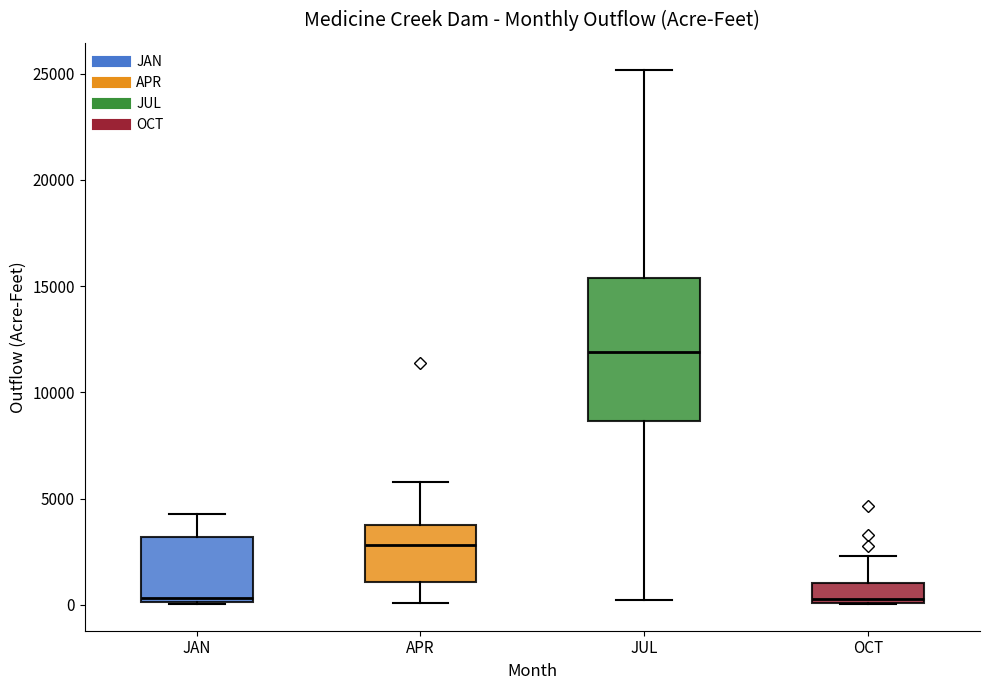

Which box has the highest median line?

JUL